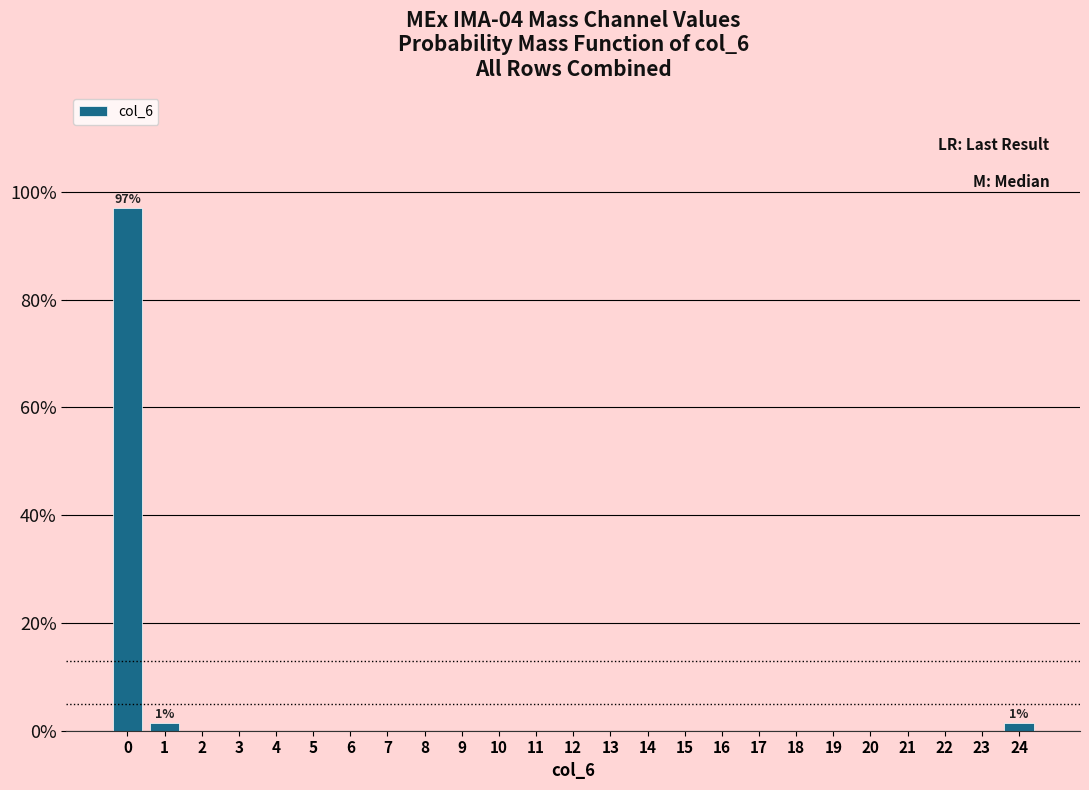

Which range on the x-axis has the tallest bar?

-0.5 to 0.5